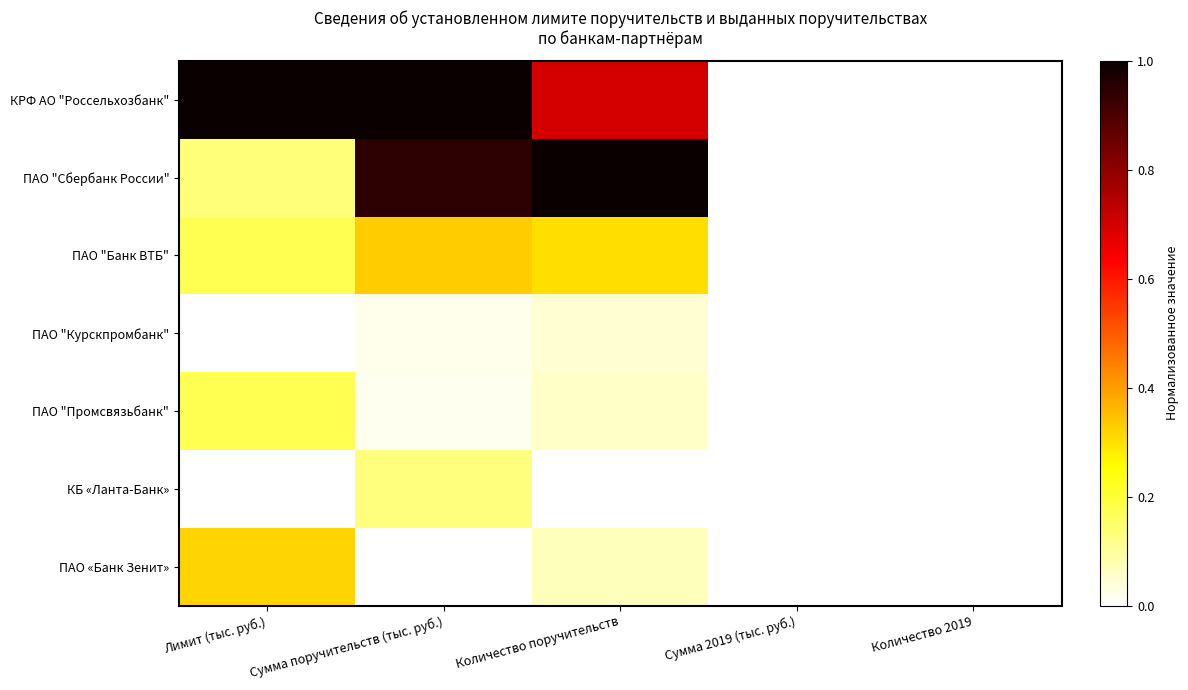

What is the greatest value displayed?

1.0